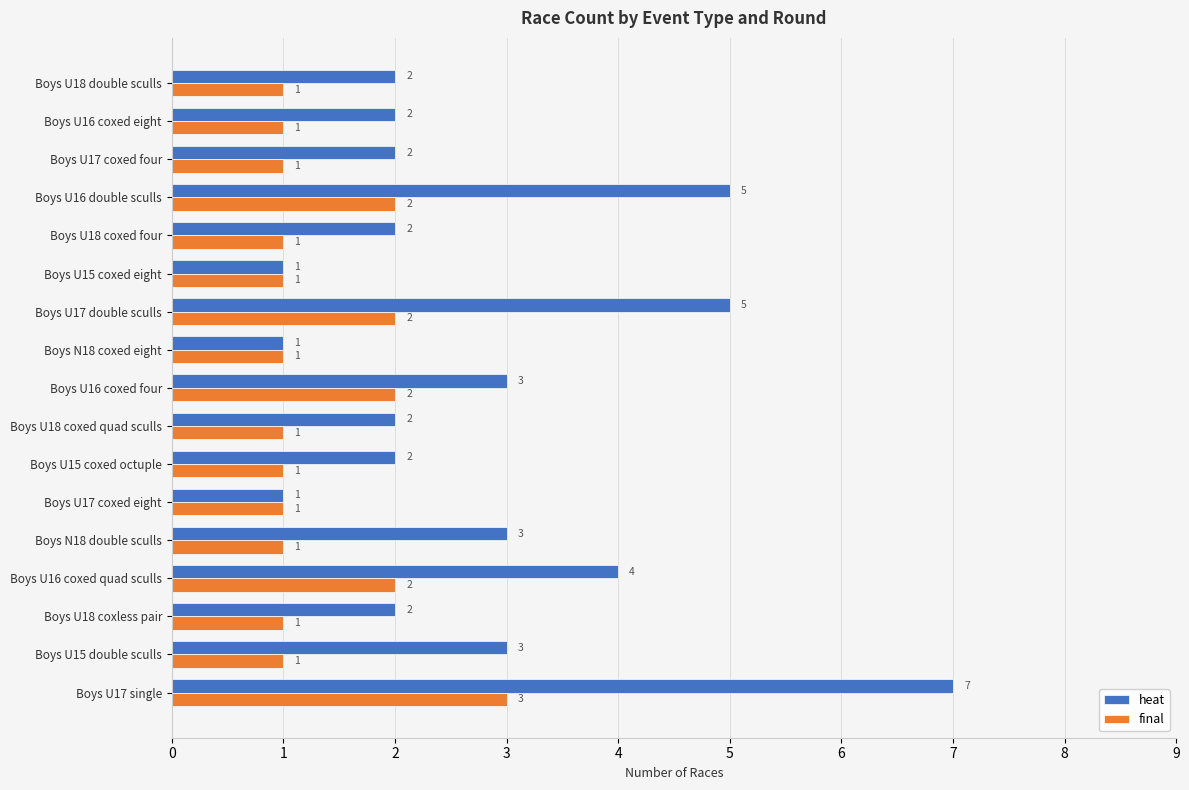

True or false: heat has a value of 1 at Boys U18 coxed quad sculls.

False